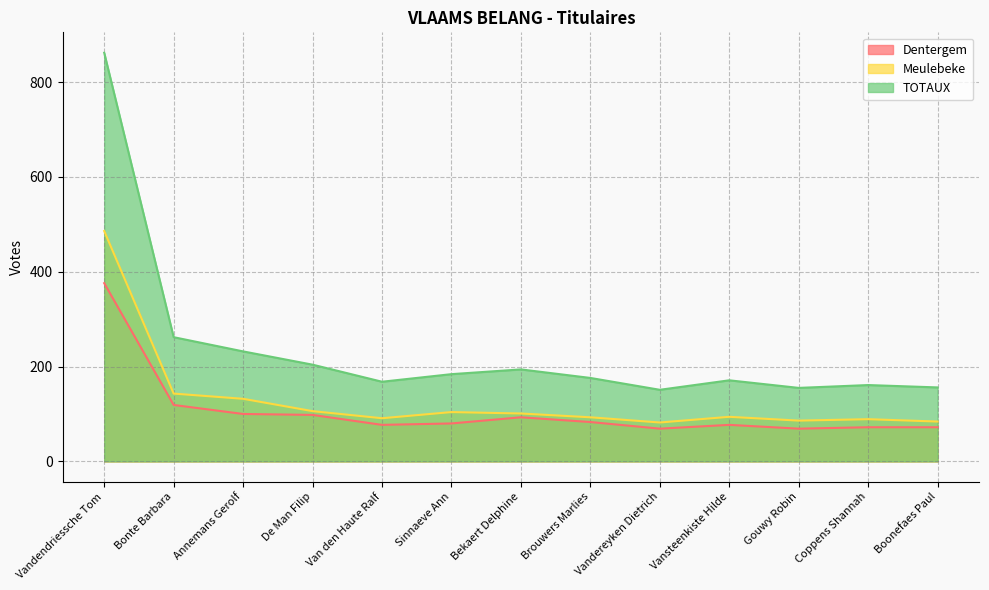

The Meulebeke series shows 89 at Coppens Shannah. True or false?

True